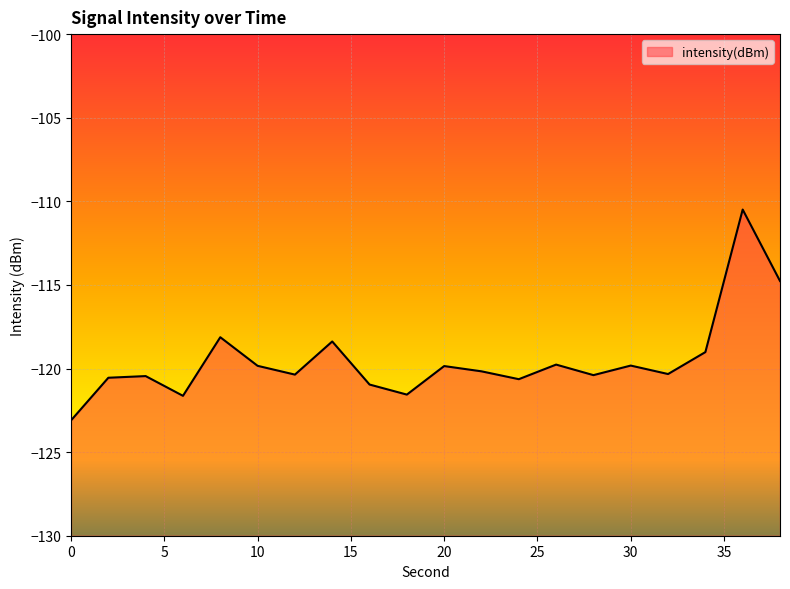

What is the sum of all values?

-2390.2